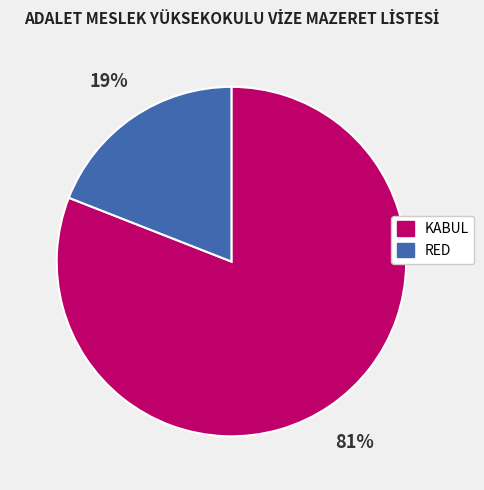

Which slice is the largest?

KABUL